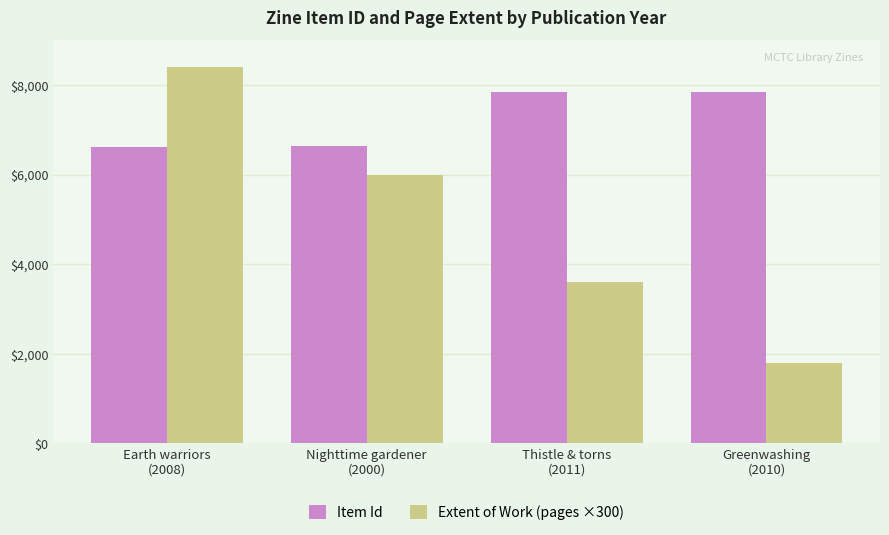

What is the difference between the highest and lowest values at Thistle & torns
(2011)?

4232